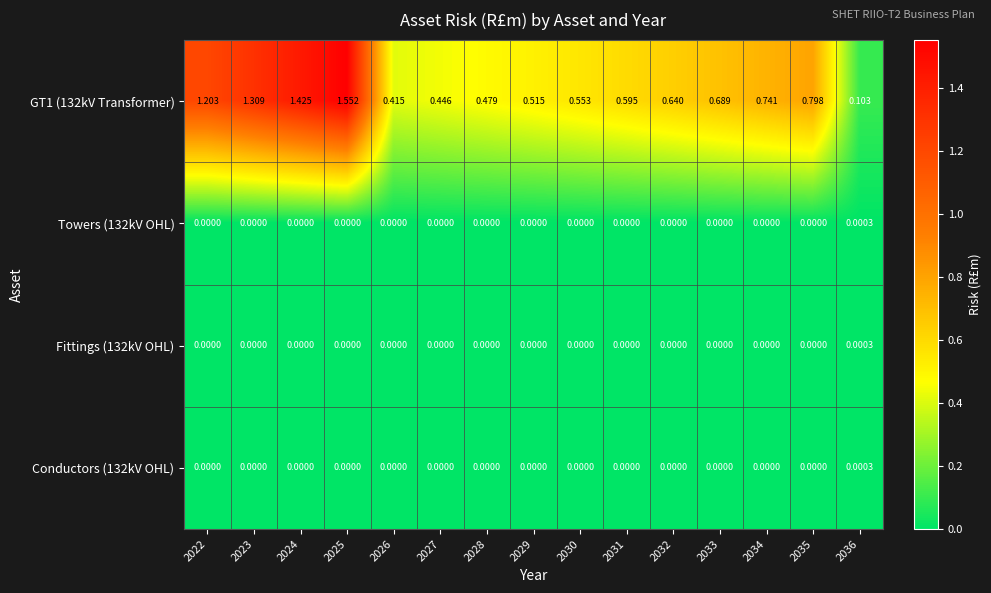

Is the value of Fittings (132kV OHL) at 2022 greater than the value of GT1 (132kV Transformer) at 2031?

No